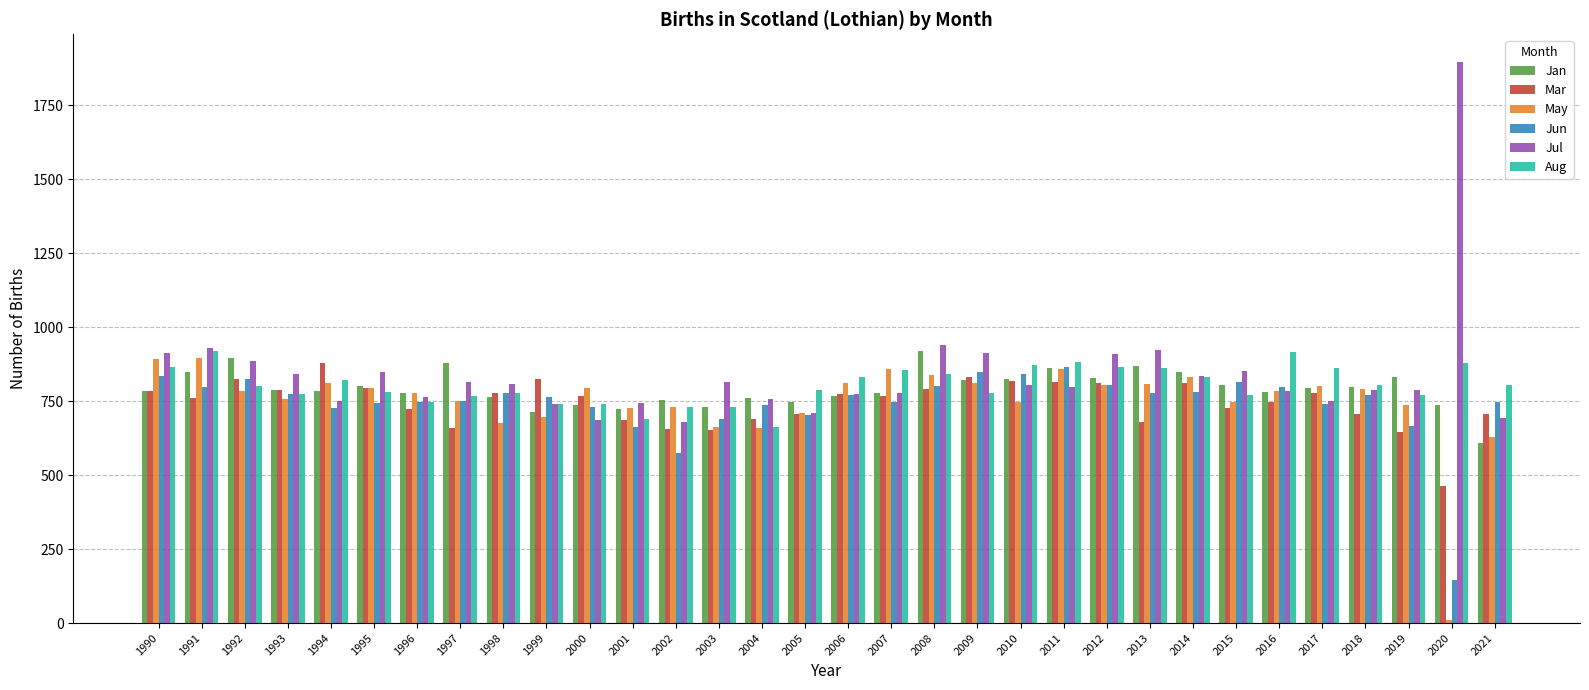

What is the difference between the second highest and minimum values in the Jan series?

288